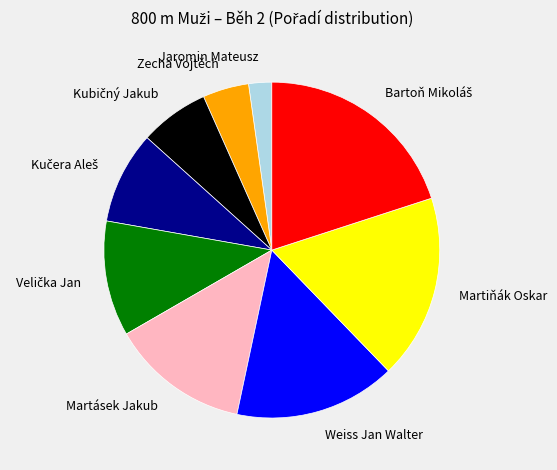

Which category has the smallest portion of the pie?

Jaromin Mateusz